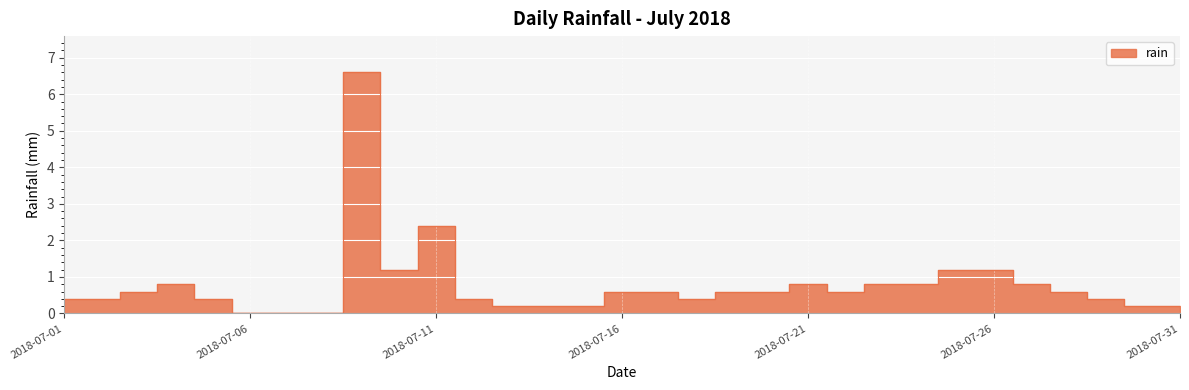

What is the difference between the values at 2018-07-12 and 2018-07-13?

0.2